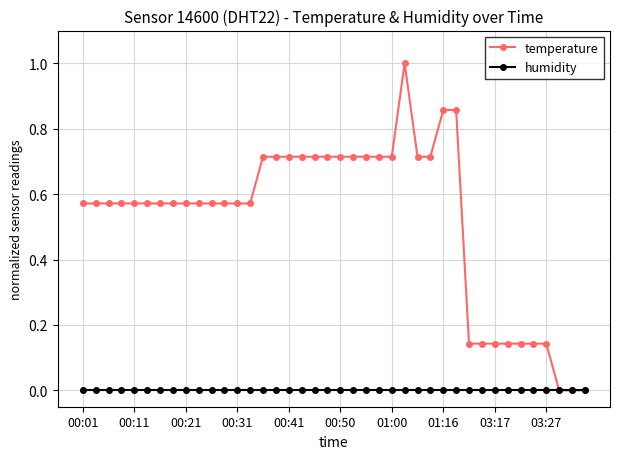

Which series has the largest total across all categories?

temperature